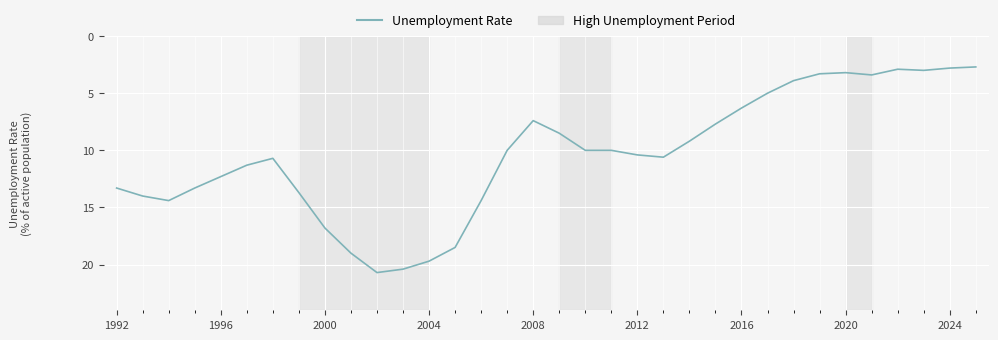

What is the minimum value shown in the chart?

2.7